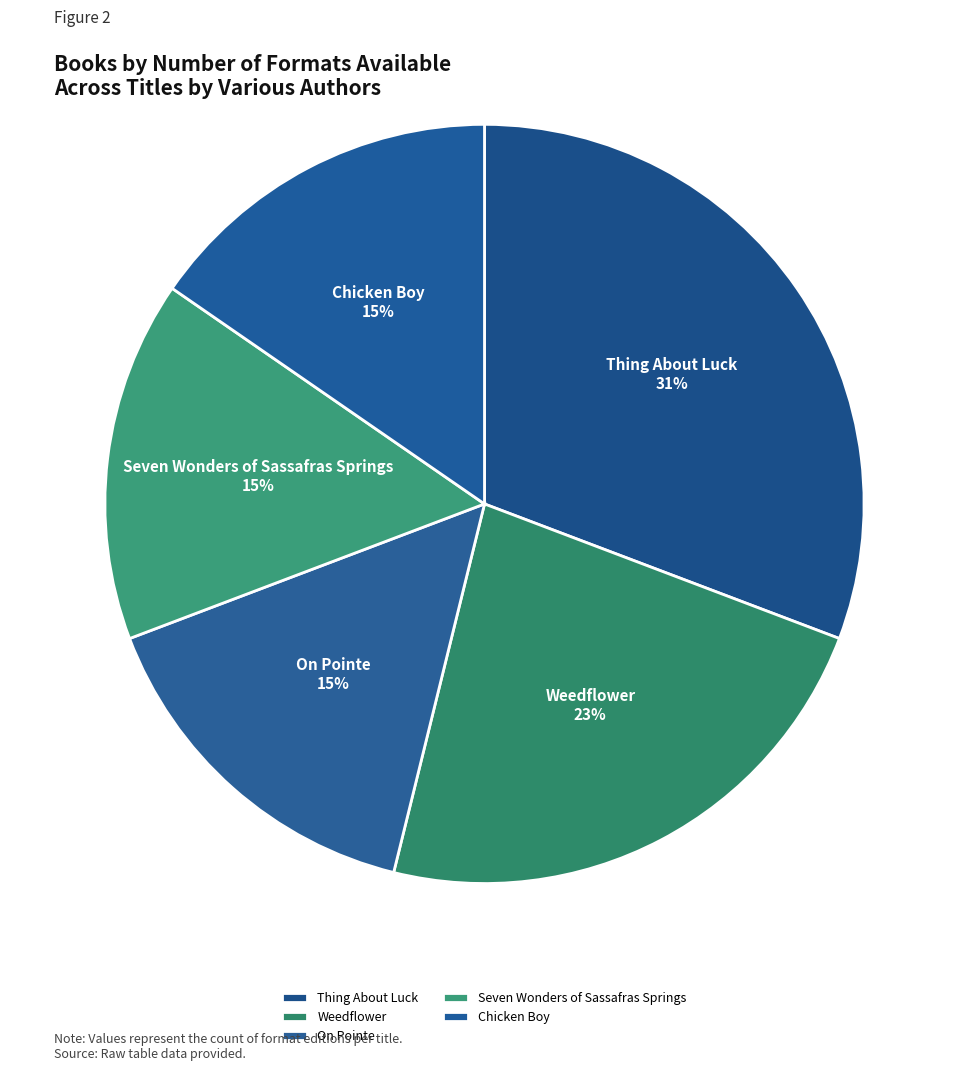

To the nearest percent, what percentage of the pie is Weedflower?

23%